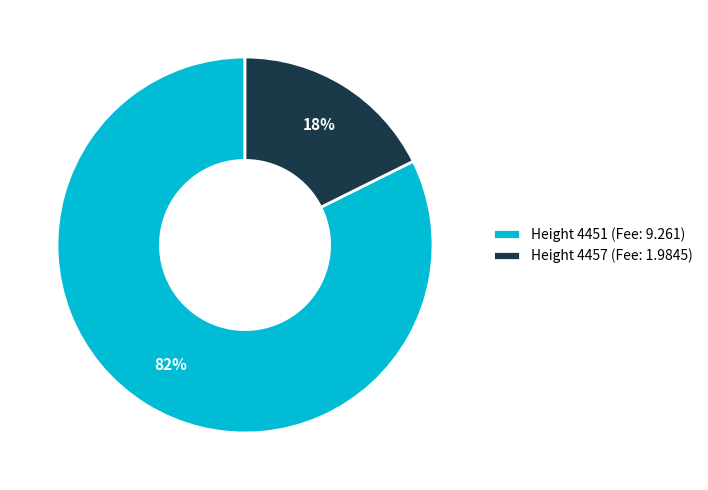

How many slices are in this pie chart?

2